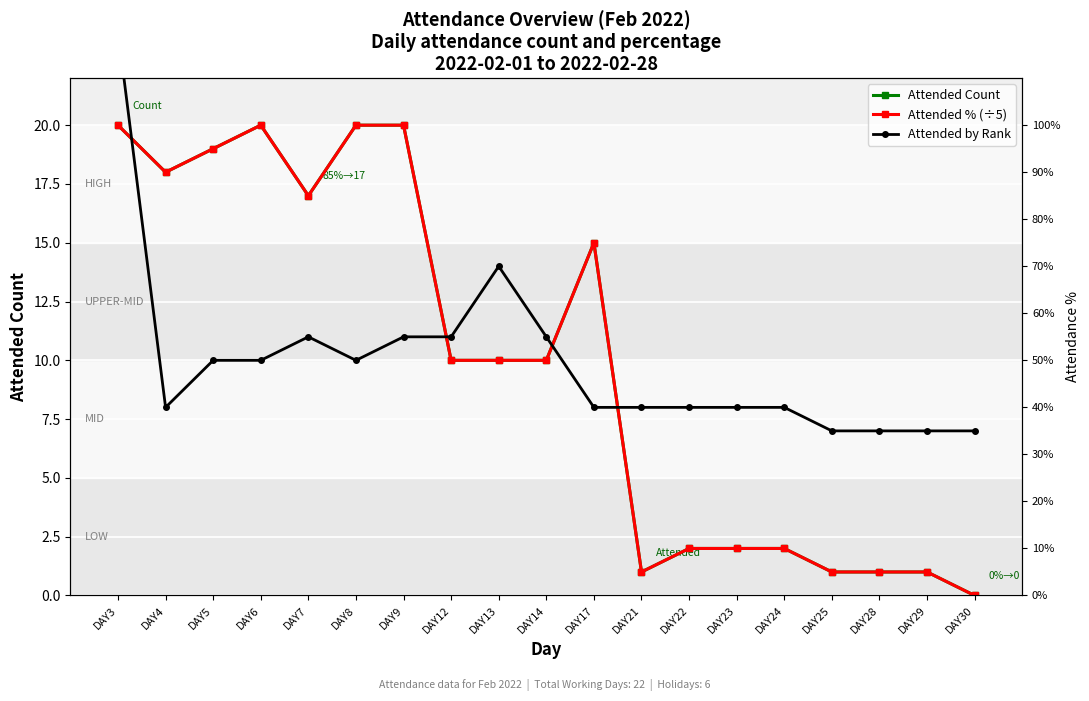

The value of Attended % (÷5) at DAY24 is 2. True or false?

True